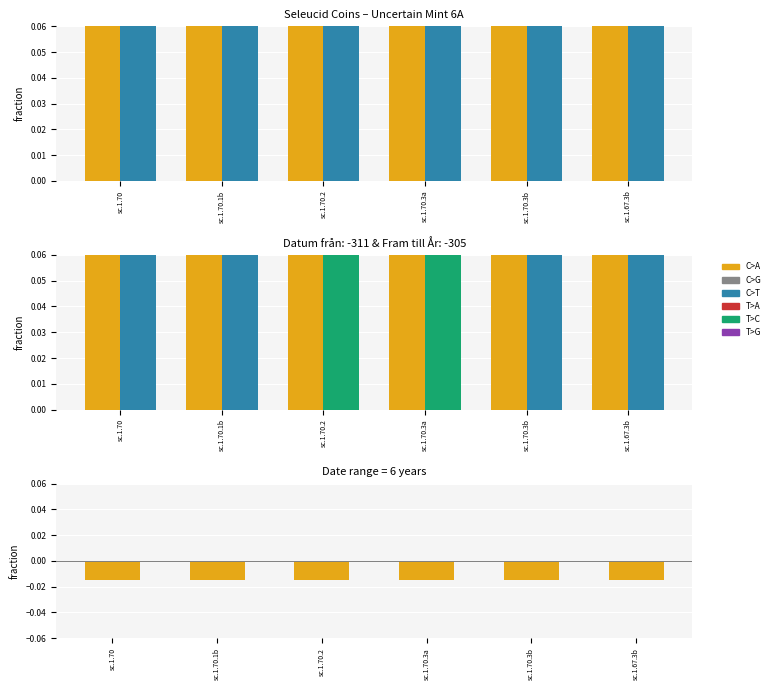

Reading left to right, list all the values displayed in this chart.

Datum från: 0.8	0.8	0.8	0.8	0.8	0.8
Fram till År: 0.8	0.8	0.8	0.8	0.8	0.8
error: -0.0	-0.0	-0.0	-0.0	-0.0	-0.0